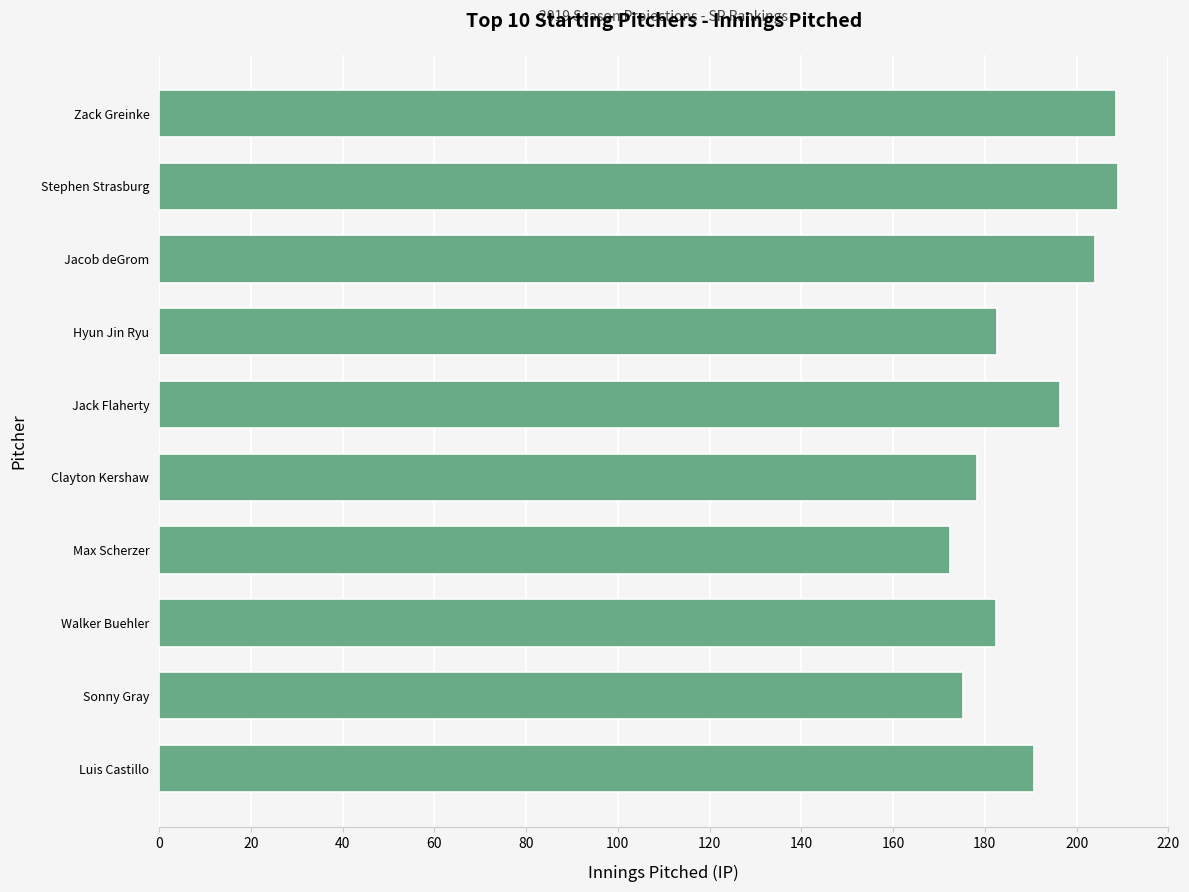

Read the value at Jacob deGrom.

204.0